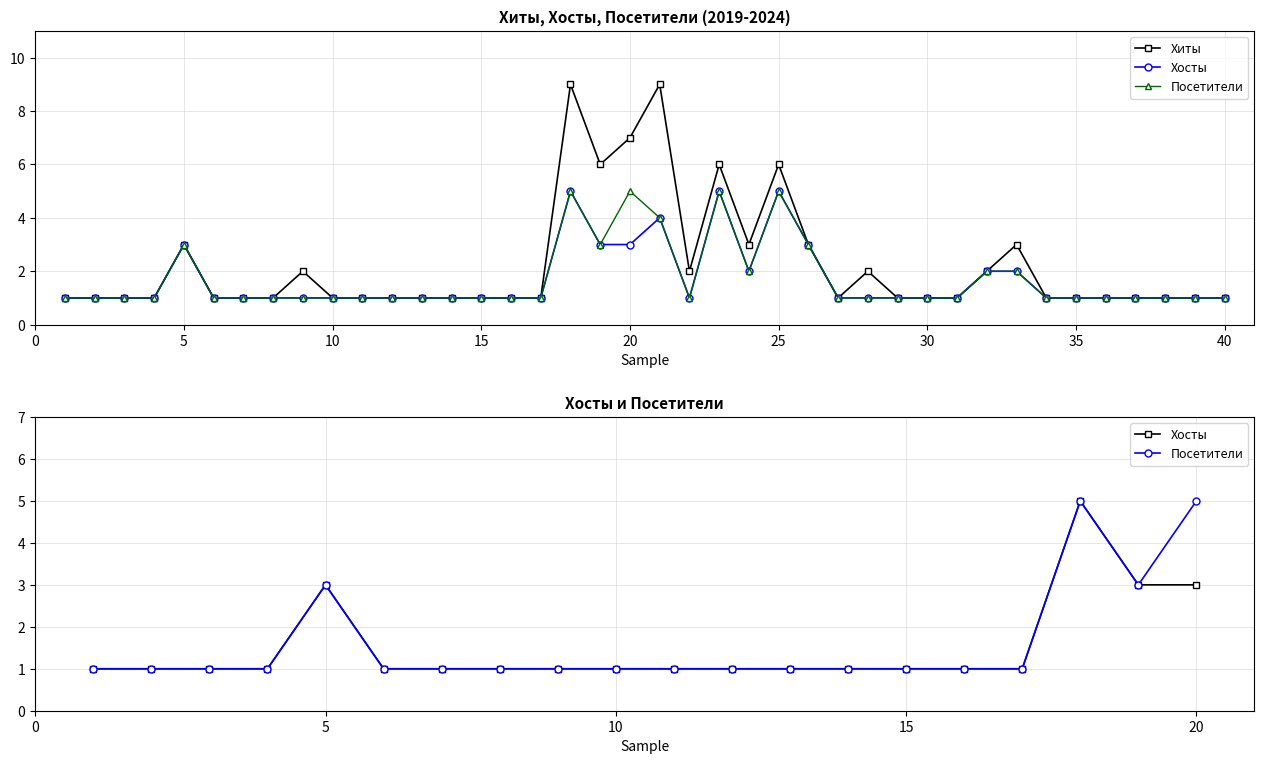

Which series has the largest total across all categories?

Хиты